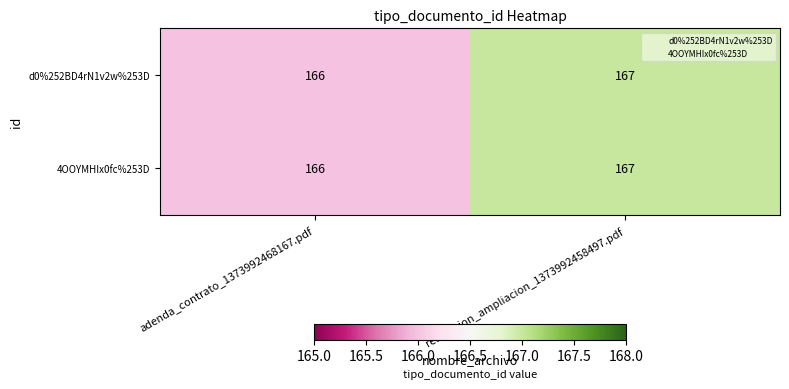

What is the sum of the d0%252BD4rN1v2w%253D values at adenda_contrato_1373992468167.pdf and resolucion_ampliacion_1373992458497.pdf?

333